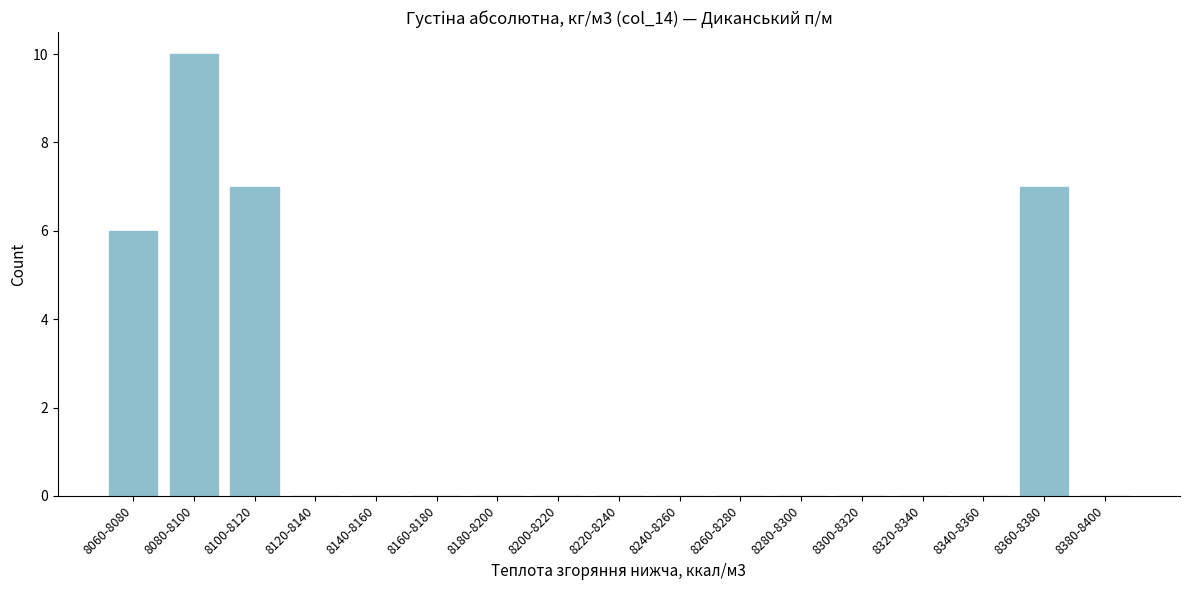

Reading left to right, extract all data points from this chart.

8060-8080=6	8080-8100=10	8100-8120=7	8120-8140=0	8140-8160=0	8160-8180=0	8180-8200=0	8200-8220=0	8220-8240=0	8240-8260=0	8260-8280=0	8280-8300=0	8300-8320=0	8320-8340=0	8340-8360=0	8360-8380=7	8380-8400=0